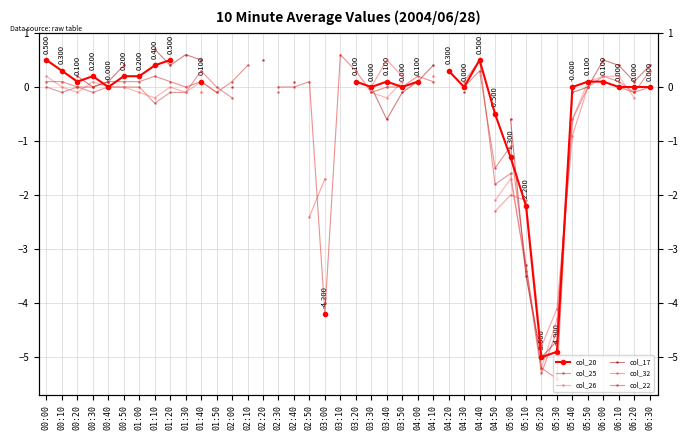

What is the label of the 3rd point from the left?

00:20